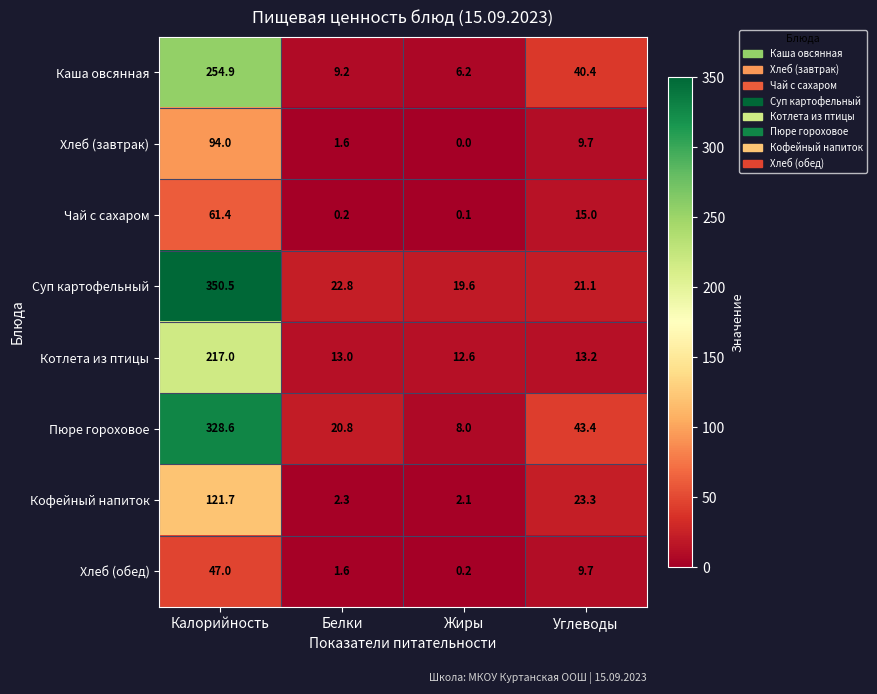

What is the total value across all series at Углеводы?

175.8